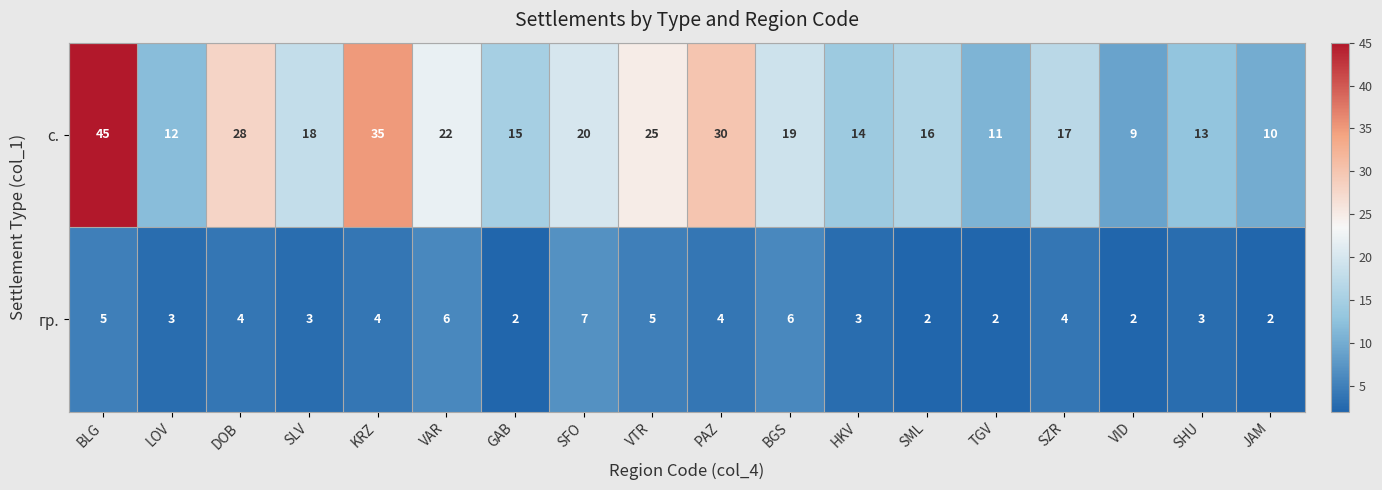

At which label does гр. first exceed 4?

BLG